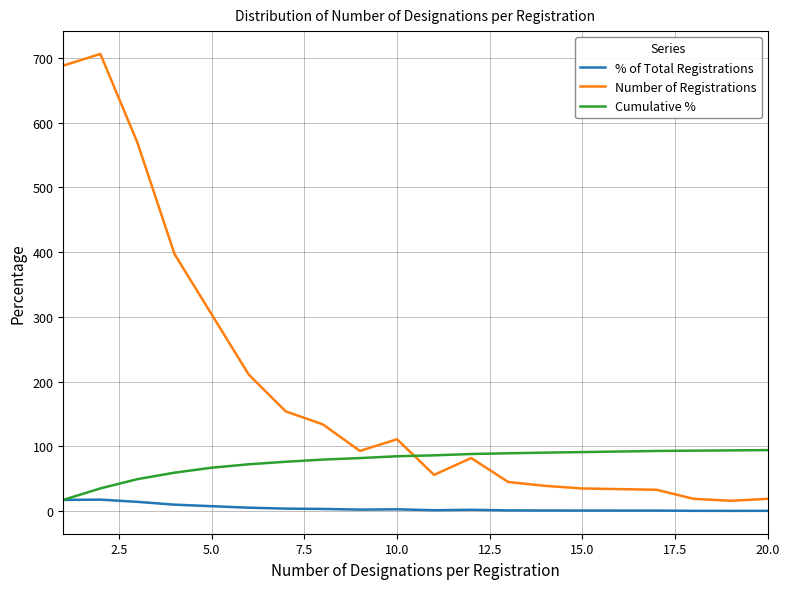

At how many categories does at least one series exceed 48?

20